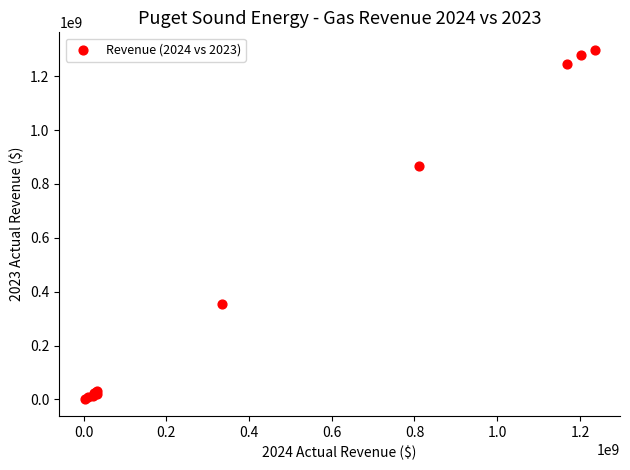

What Y value in the scatter plot is closest to 650463135?

865804930.7